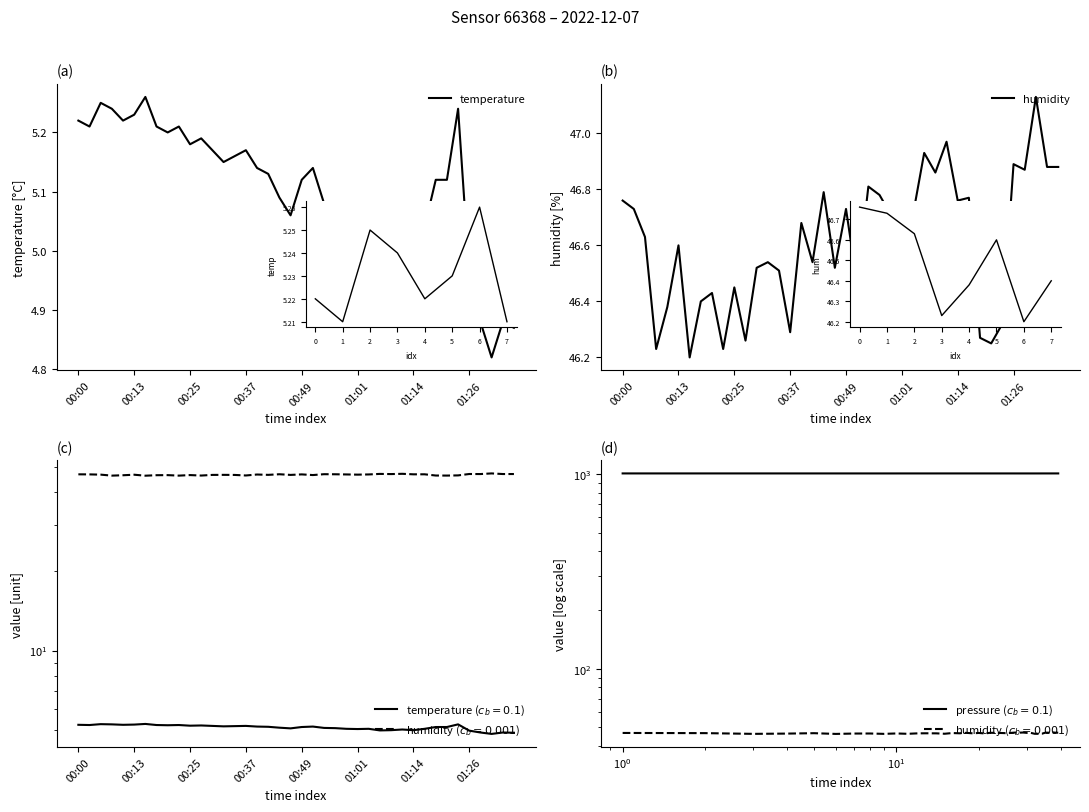

How many interior local peaks does the temperature series have?

10